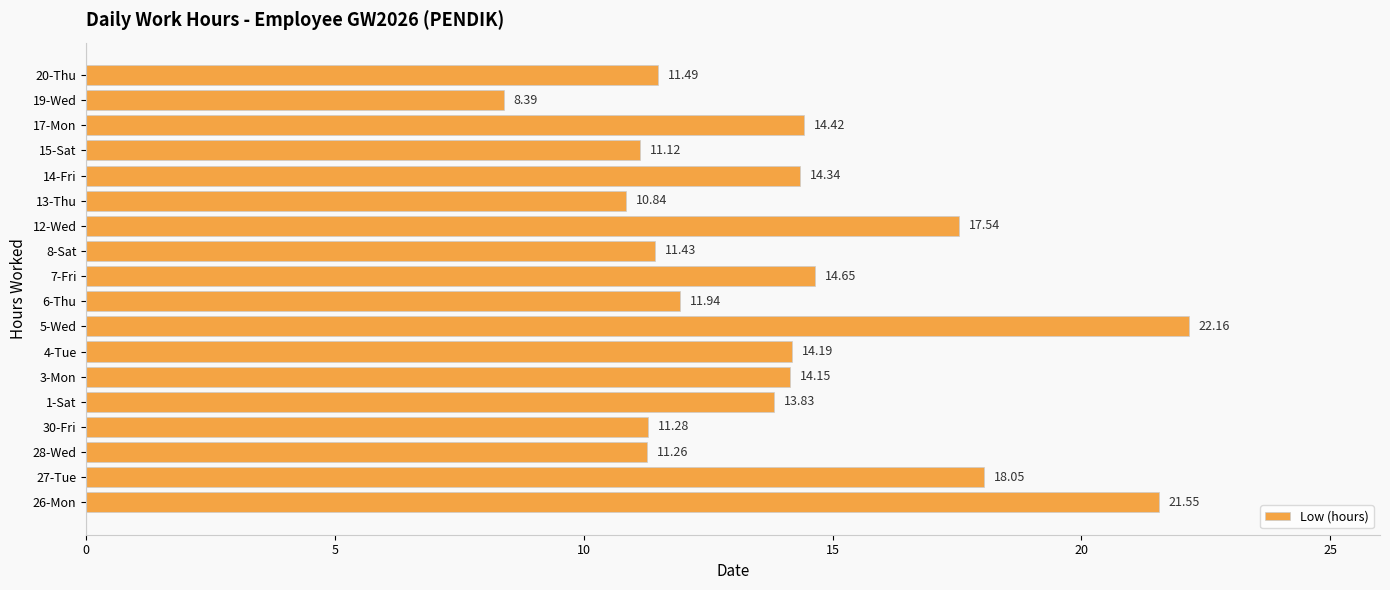

What is the ratio of the value at 19-Wed to the value at 28-Wed?

0.7